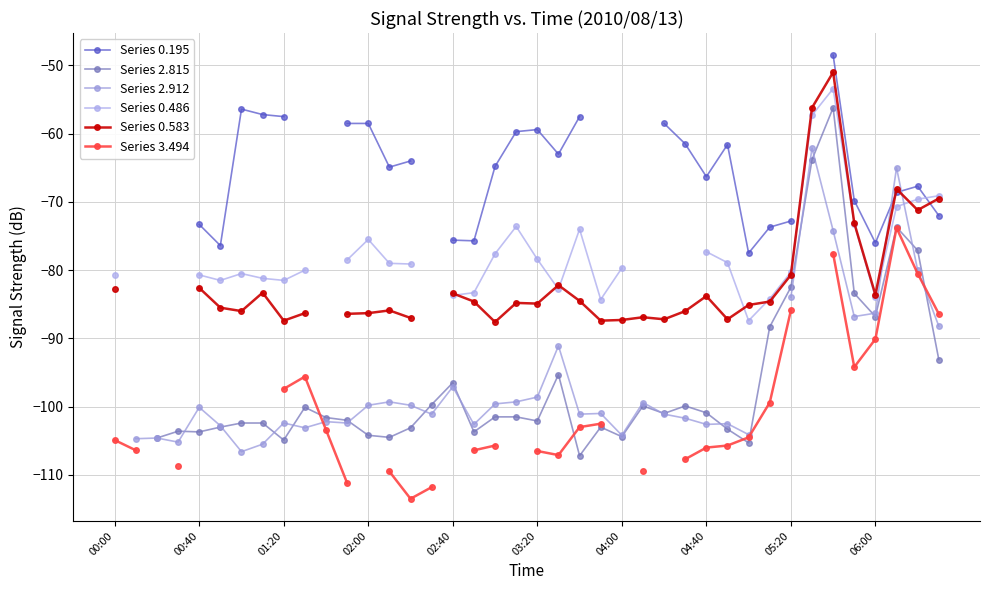

Between 22 and 35, which series saw the biggest shift?

Series 2.815